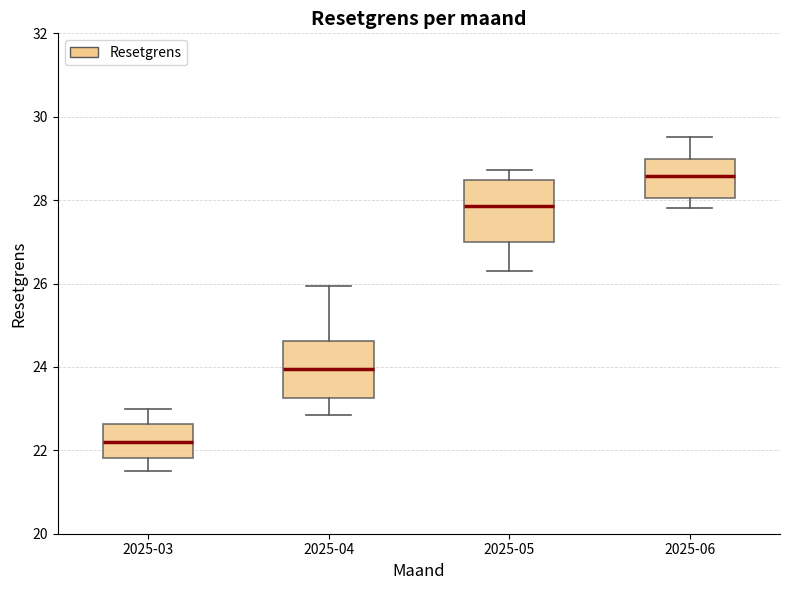

Reading left to right, transcribe this box plot: for each box, give where its median line is, the range the box spans, and where its two whiskers end, as read against the y-axis. The values are not printed on the chart, so give them approximately, as read against the axis.

2025-03: median 22.2, box 21.8 to 22.6, whiskers 21.6 to 23.0
2025-04: median 24.0, box 23.2 to 24.6, whiskers 22.8 to 26.0
2025-05: median 27.8, box 27.0 to 28.4, whiskers 26.2 to 28.8
2025-06: median 28.6, box 28.0 to 29.0, whiskers 27.8 to 29.6